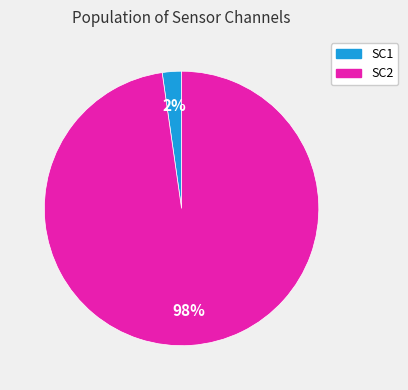

Is there any slice that represents more than half of the pie?

Yes